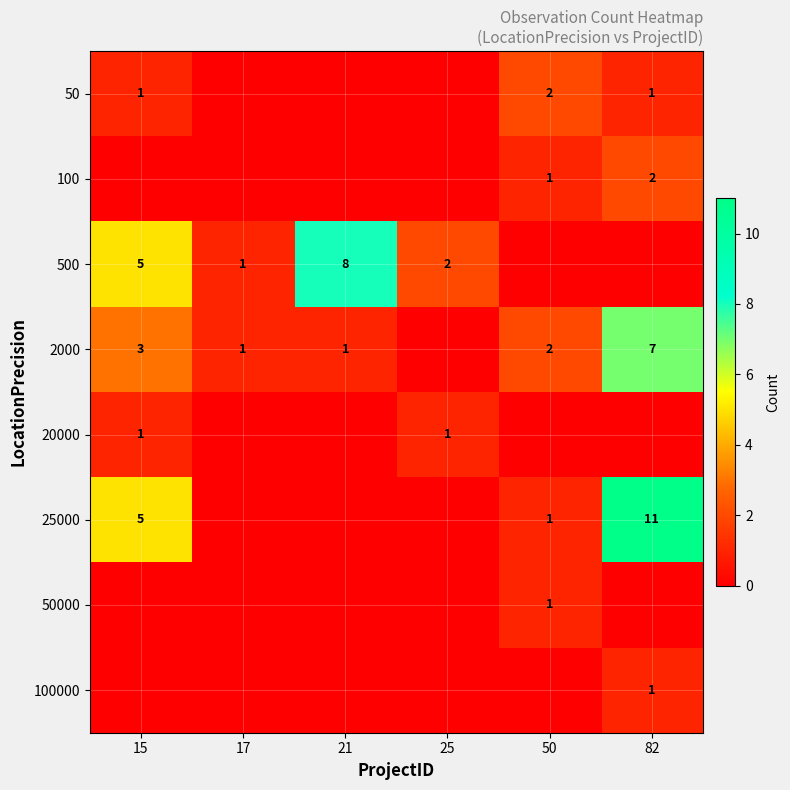

True or false: 2000 has a value of 3 at 15.

True